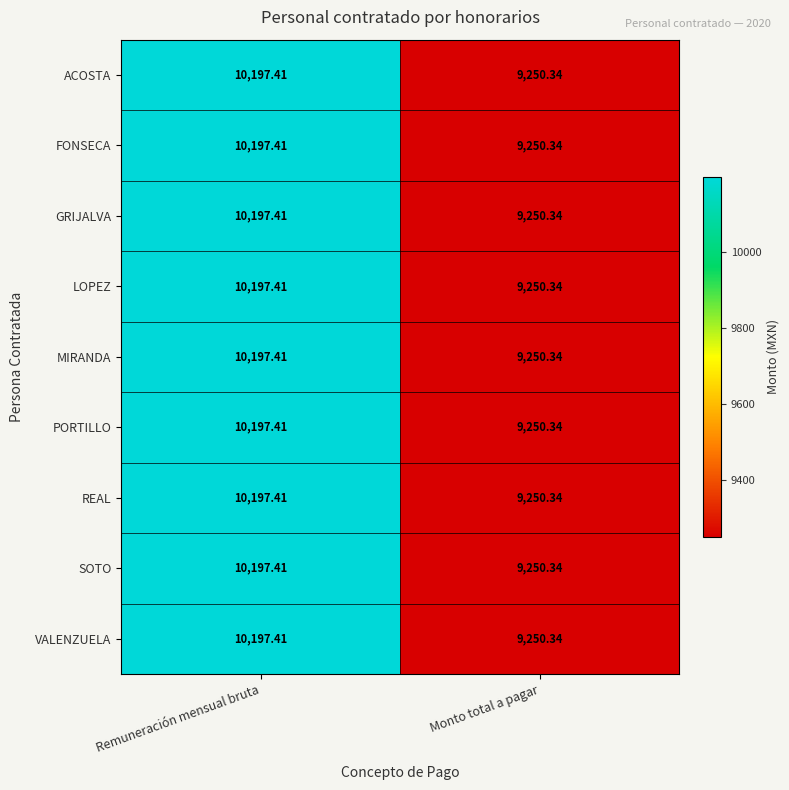

At which label does FONSECA reach its minimum?

Monto total a pagar